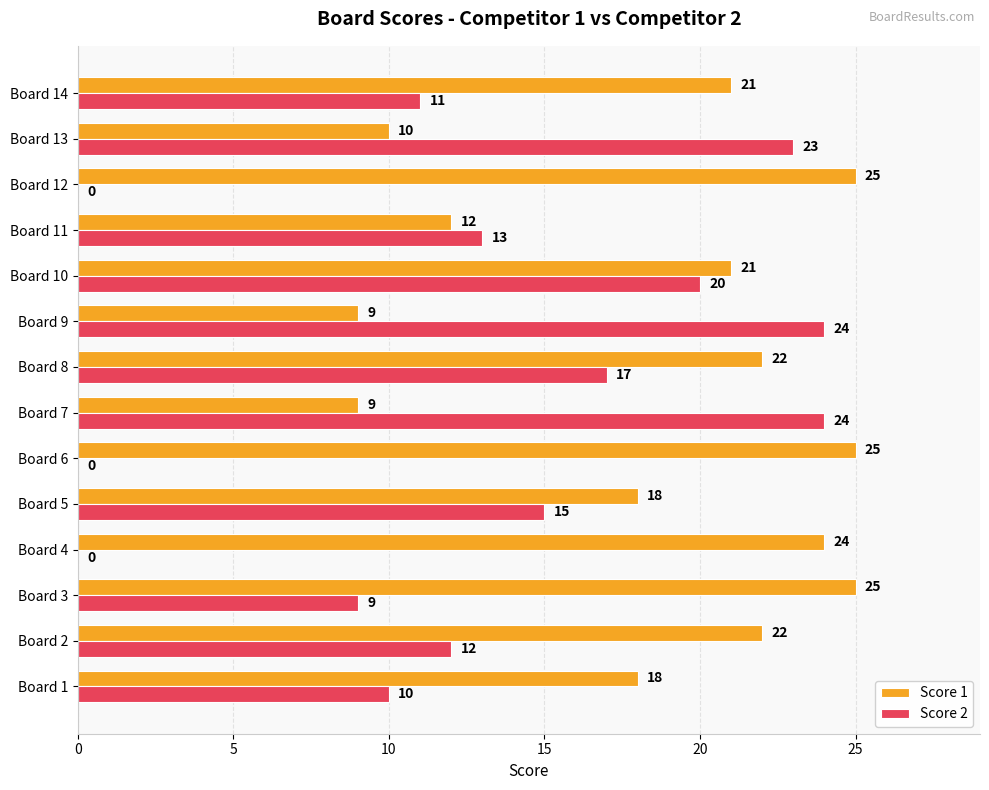

Which series changed the most between Board 1 and Board 13?

Score 2